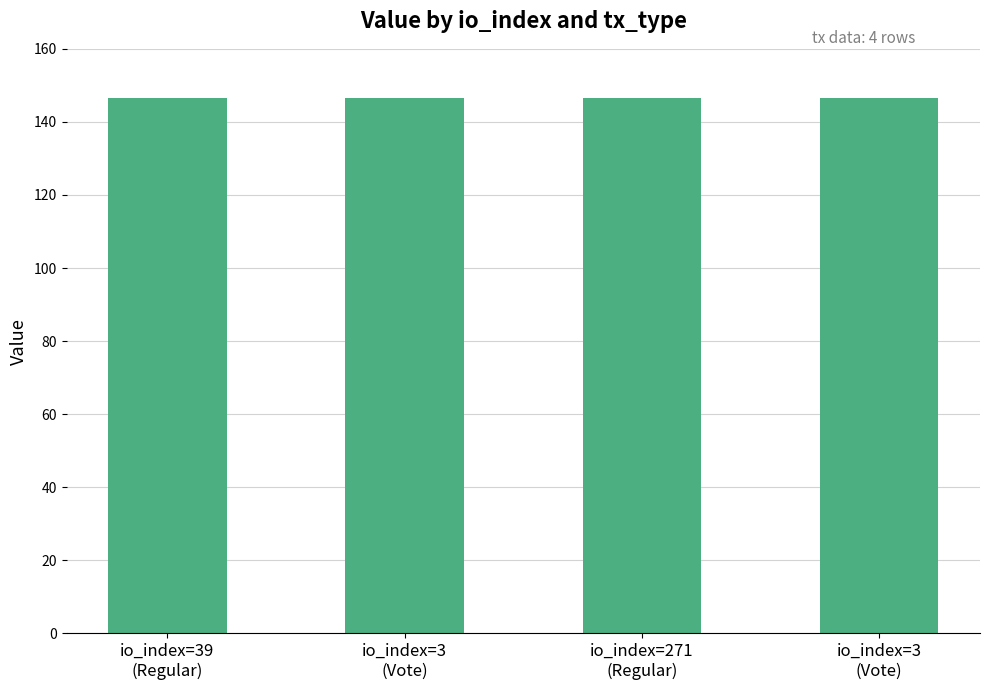

The chart shows a value of 250.3 at io_index=39
(Regular). True or false?

False